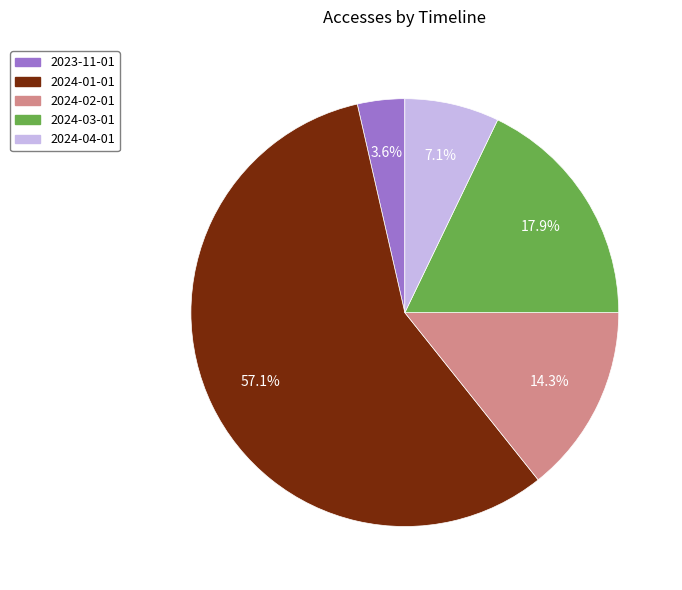

Does any single category account for the majority?

Yes